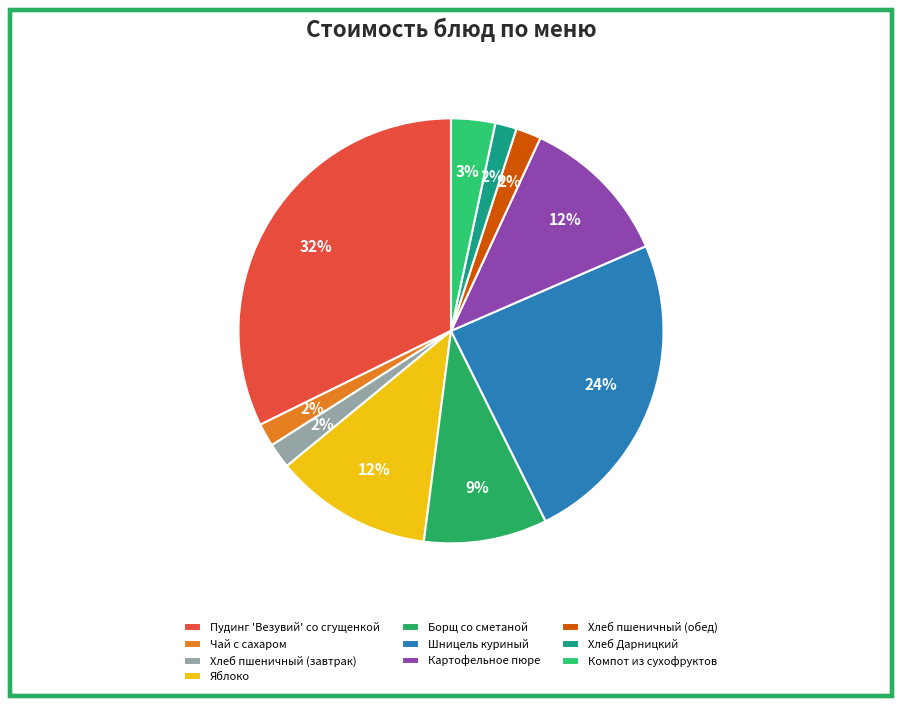

How many segments does this pie chart have?

10